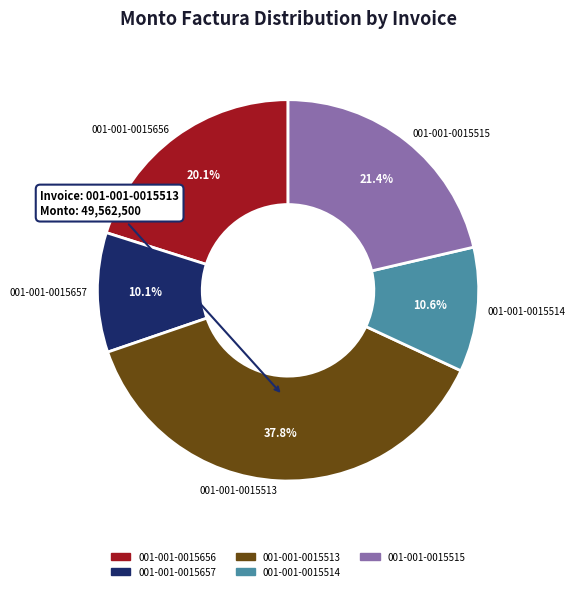

Does any single category account for the majority?

No